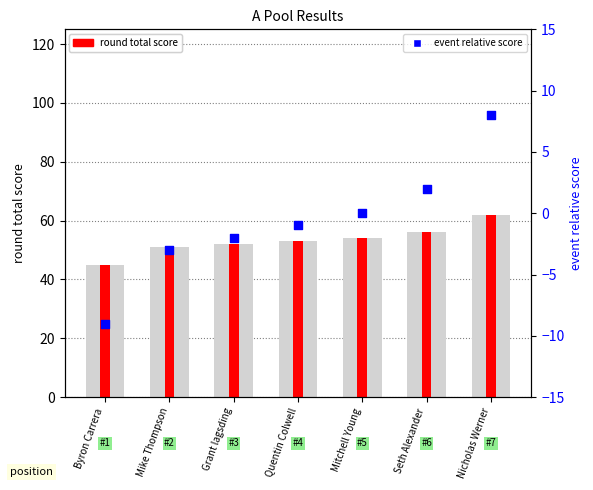

Which series contains the highest Y value?

round total score